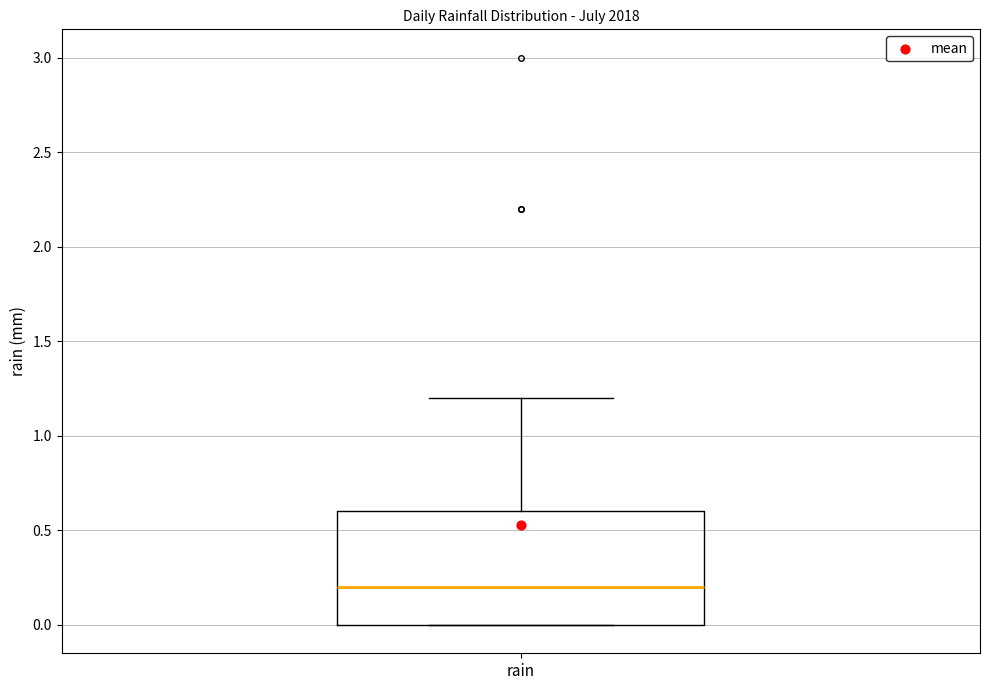

Transcribe this box plot: give where the median line is, the range the box spans, and where the two whiskers end, as read against the y-axis. The values are not printed on the chart, so give them approximately, as read against the axis.

median 0.2, box 0.0 to 0.6, whiskers 0.0 to 1.2